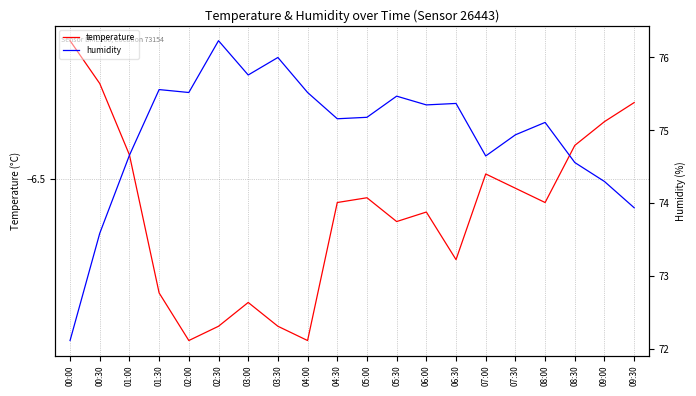

Rank the series by their average value, from lowest to highest.

temperature, humidity